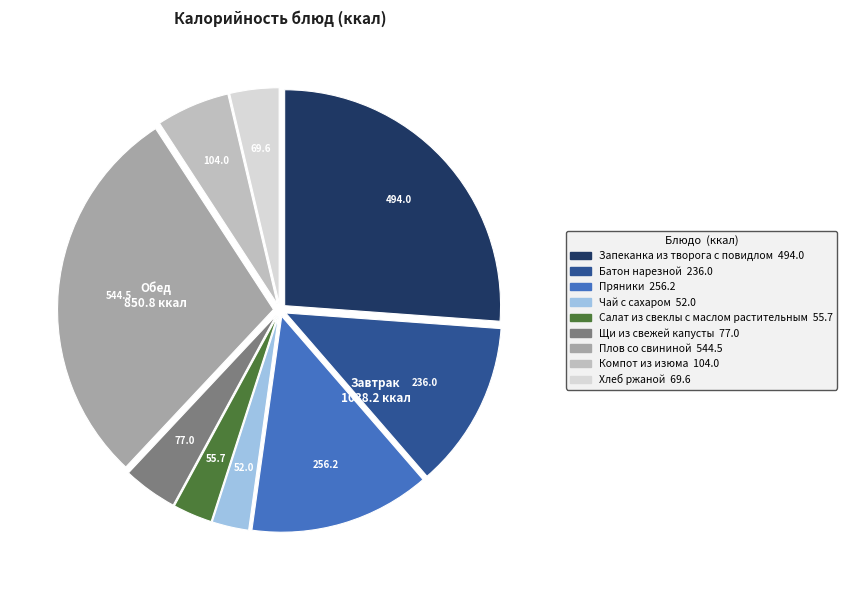

True or false: Плов со свининой accounts for 41% of the total.

False